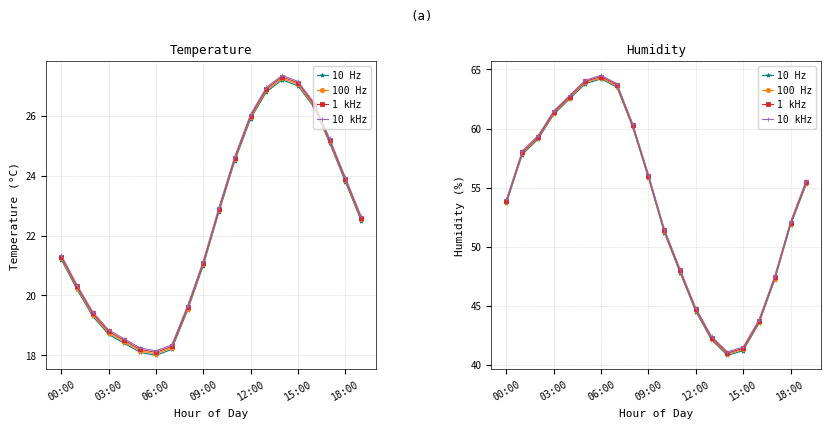

Rank the series at 17 from highest to lowest value.

10 kHz, 1 kHz, 100 Hz, 10 Hz